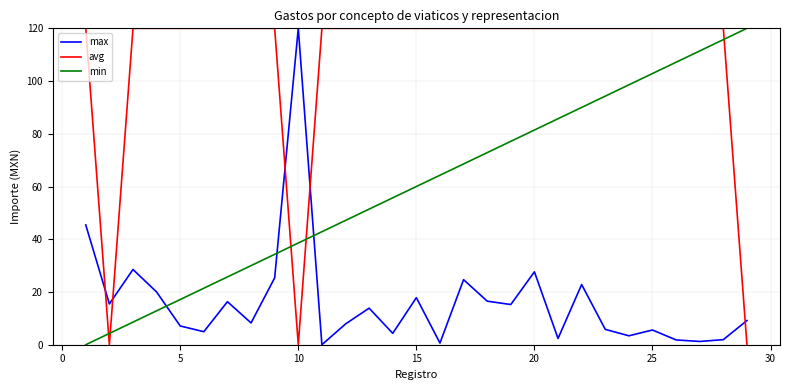

What is the difference between the maximum and minimum values in the min series?

120.0